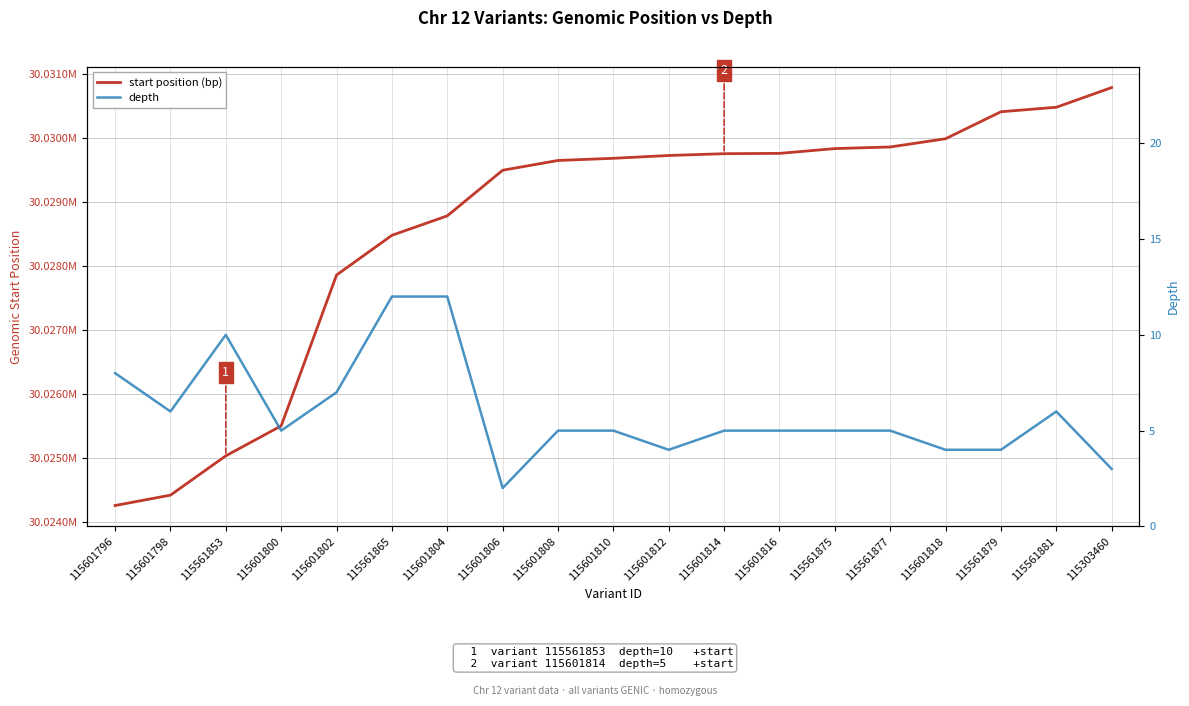

How many data points in start position (bp) are less than 30029680?

9